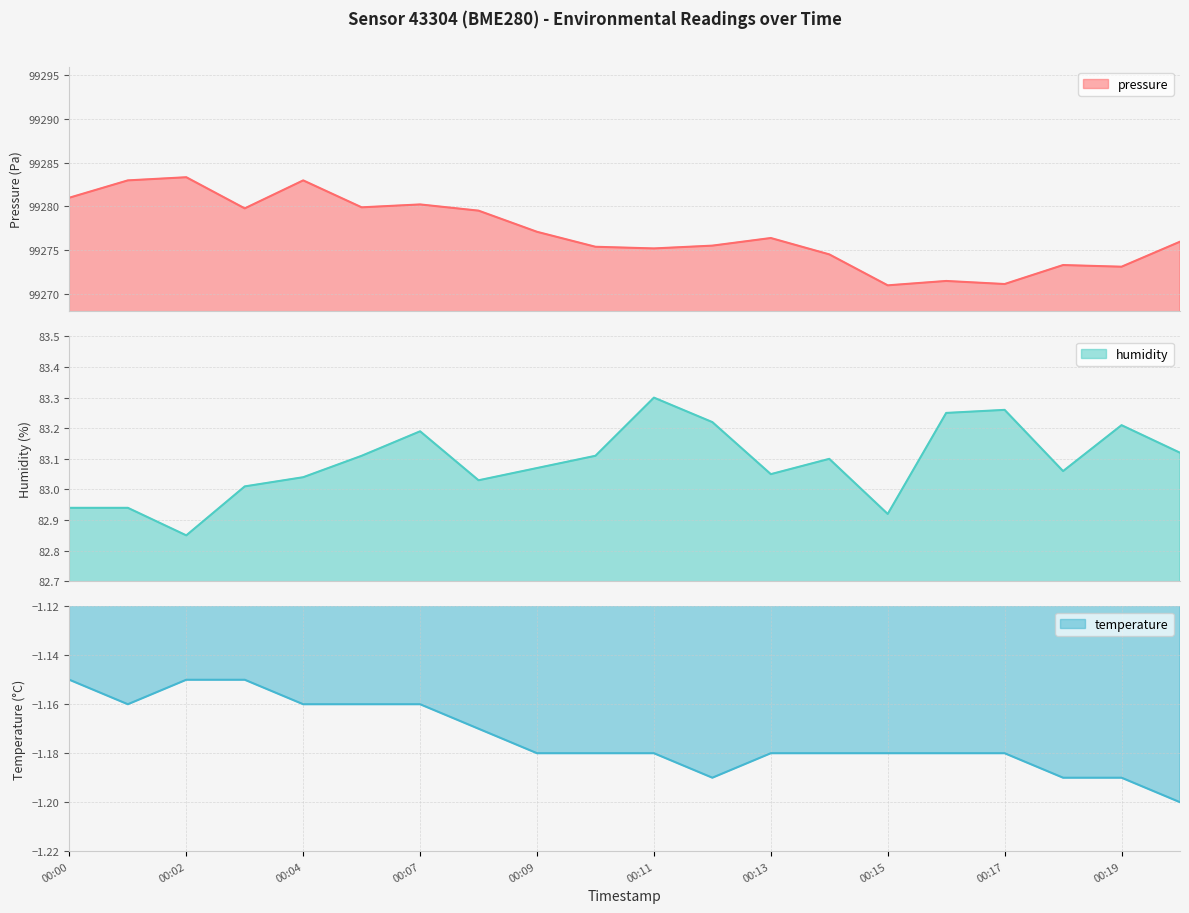

What is the lowest value of the temperature series?

-1.2